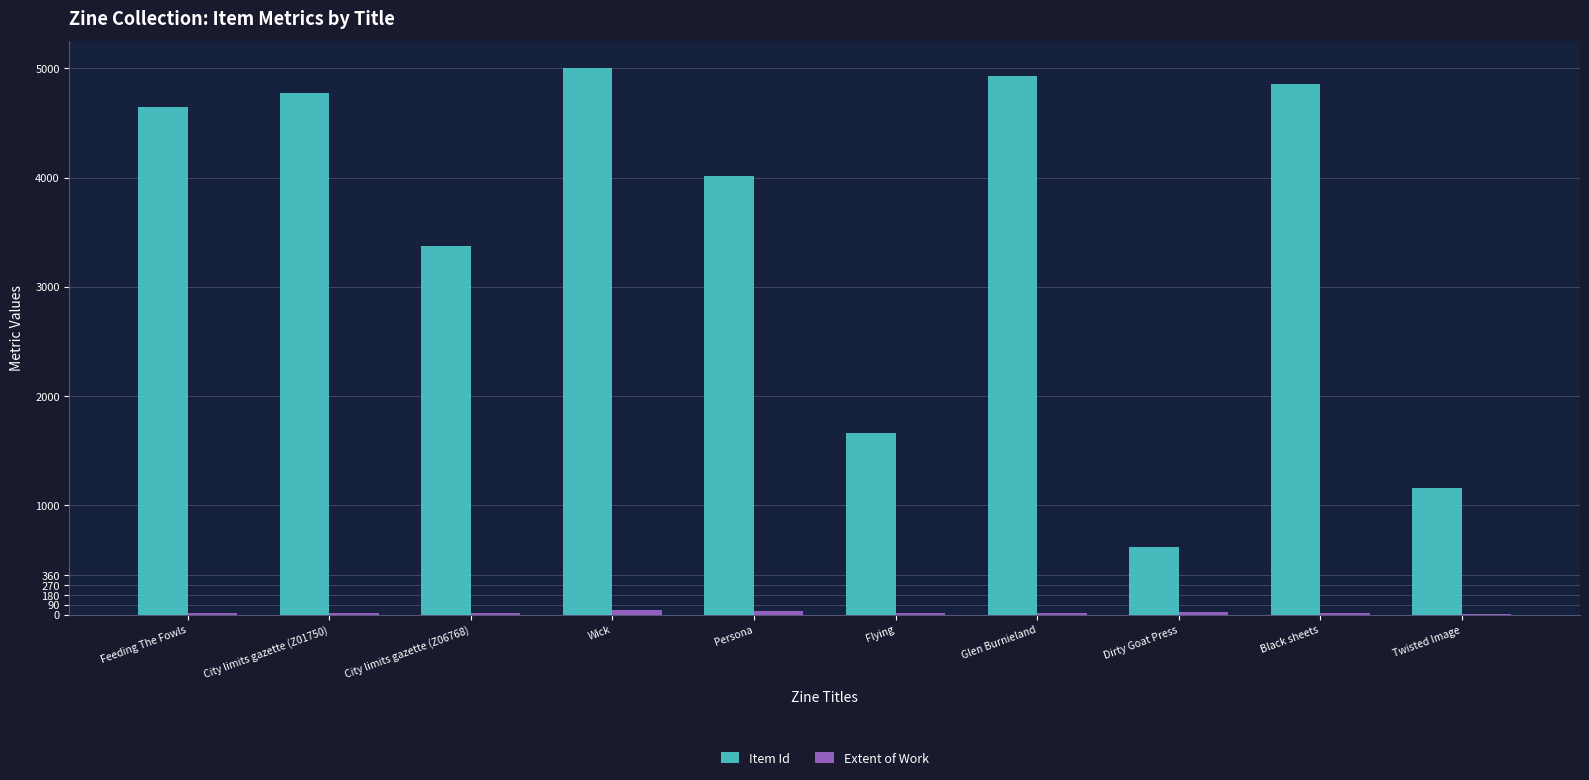

What is the average value of the Item Id series?

3504